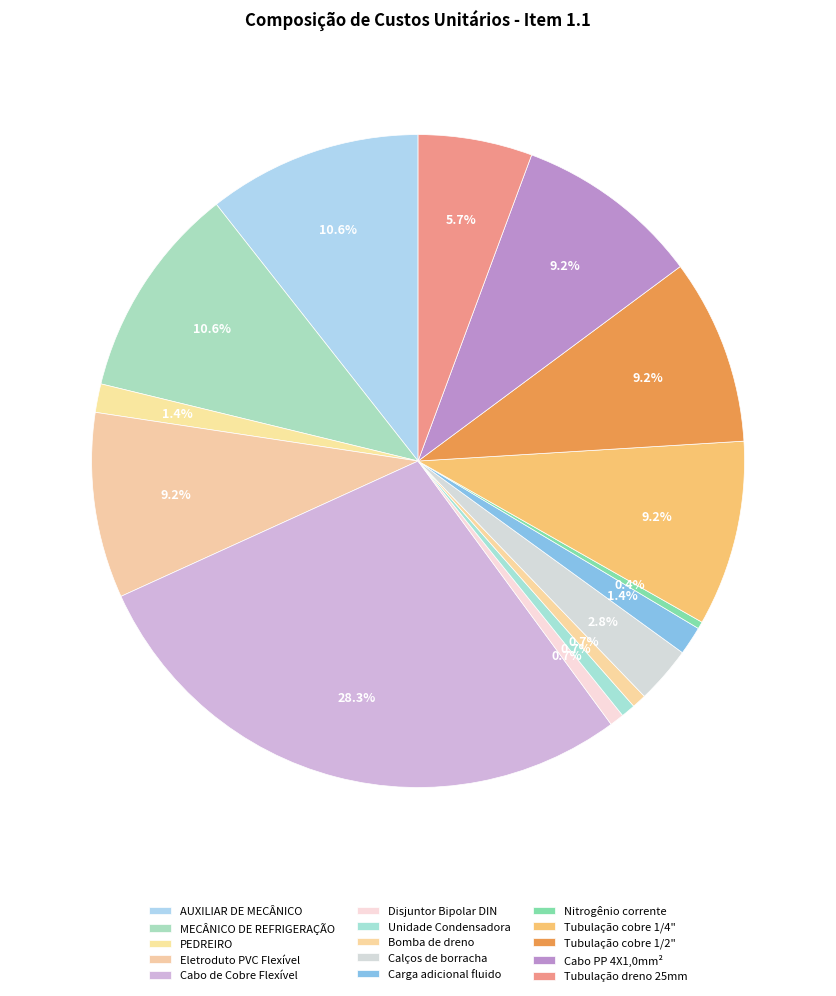

Does any single category account for the majority?

No